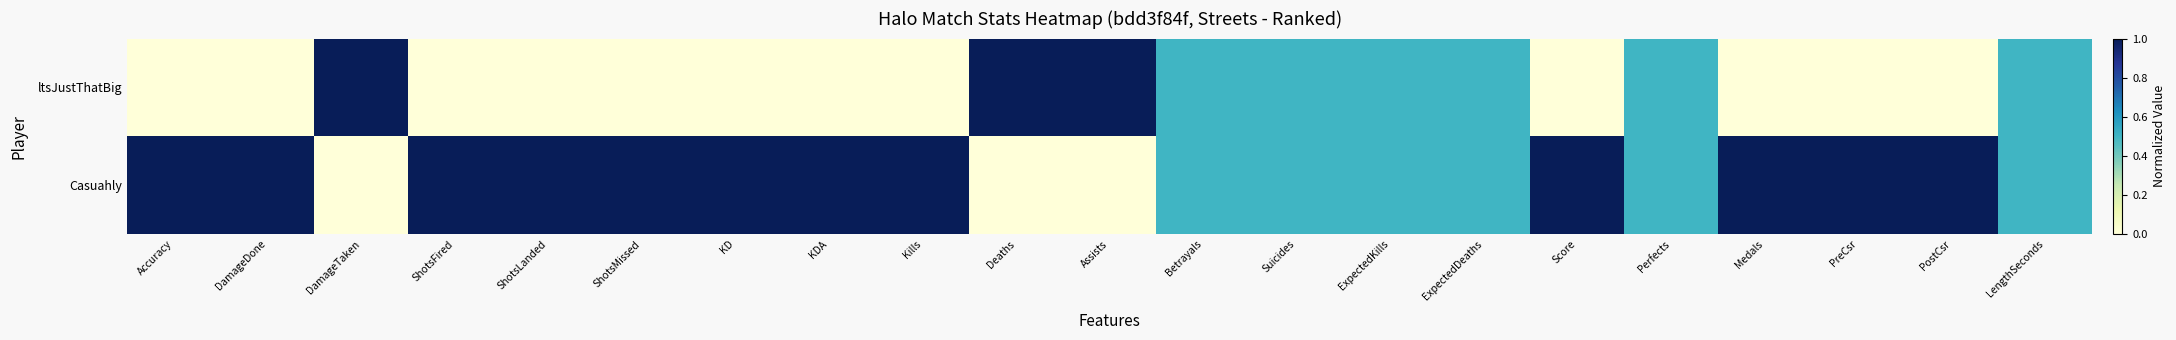

Reading right to left, transcribe all the data shown in this chart.

ltsJustThatBig: LengthSeconds=0.5	PostCsr=0.0	PreCsr=0.0	Medals=0.0	Perfects=0.5	Score=0.0	ExpectedDeaths=0.5	ExpectedKills=0.5	Suicides=0.5	Betrayals=0.5	Assists=1.0	Deaths=1.0	Kills=0.0	KDA=0.0	KD=0.0	ShotsMissed=0.0	ShotsLanded=0.0	ShotsFired=0.0	DamageTaken=1.0	DamageDone=0.0	Accuracy=0.0
Casuahly: LengthSeconds=0.5	PostCsr=1.0	PreCsr=1.0	Medals=1.0	Perfects=0.5	Score=1.0	ExpectedDeaths=0.5	ExpectedKills=0.5	Suicides=0.5	Betrayals=0.5	Assists=0.0	Deaths=0.0	Kills=1.0	KDA=1.0	KD=1.0	ShotsMissed=1.0	ShotsLanded=1.0	ShotsFired=1.0	DamageTaken=0.0	DamageDone=1.0	Accuracy=1.0